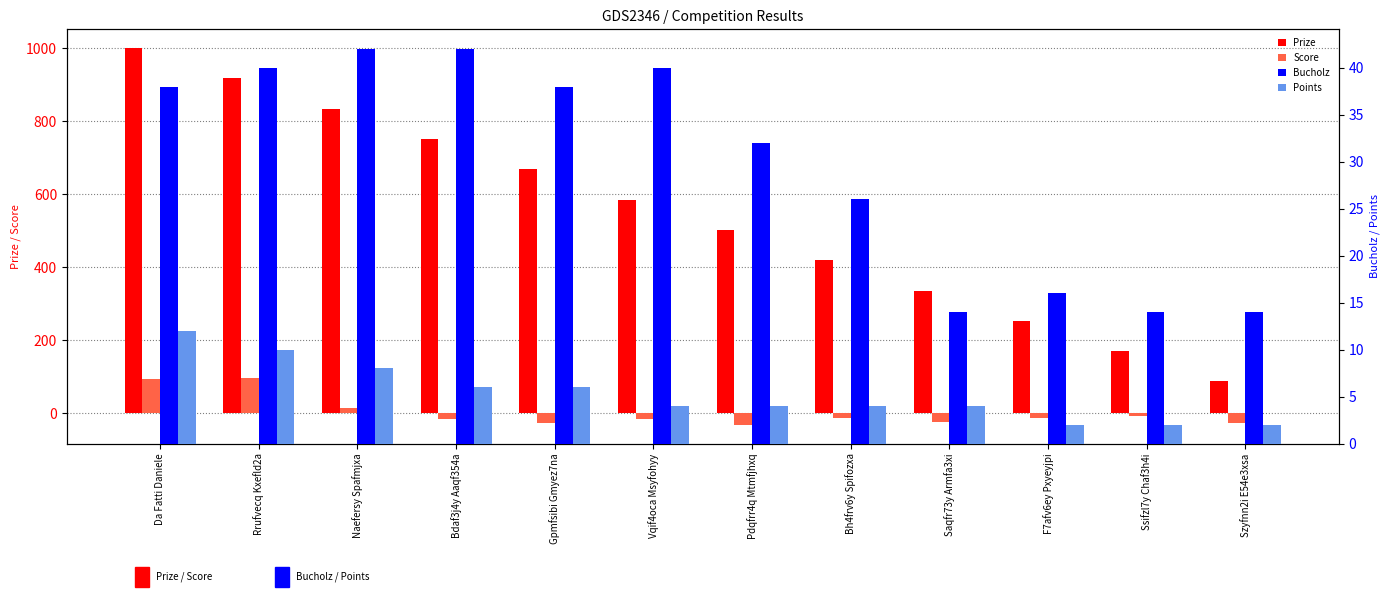

What value does the Bucholz series have at Vqif4oca Msyfohyy, to the nearest 5?

40